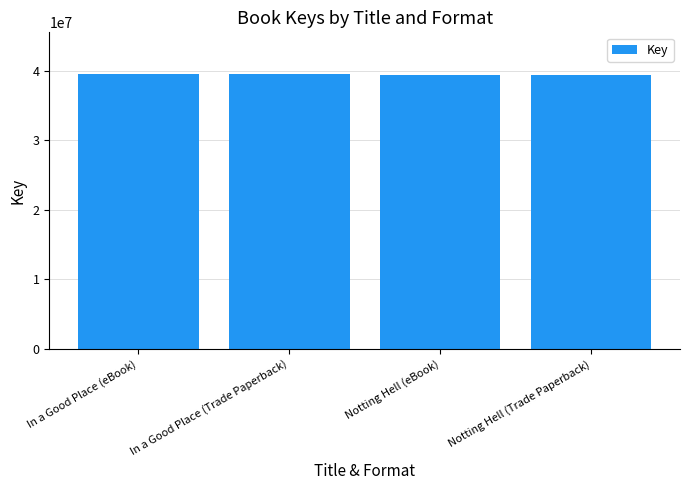

What is the label of the 4th bar from the right?

In a Good Place (eBook)